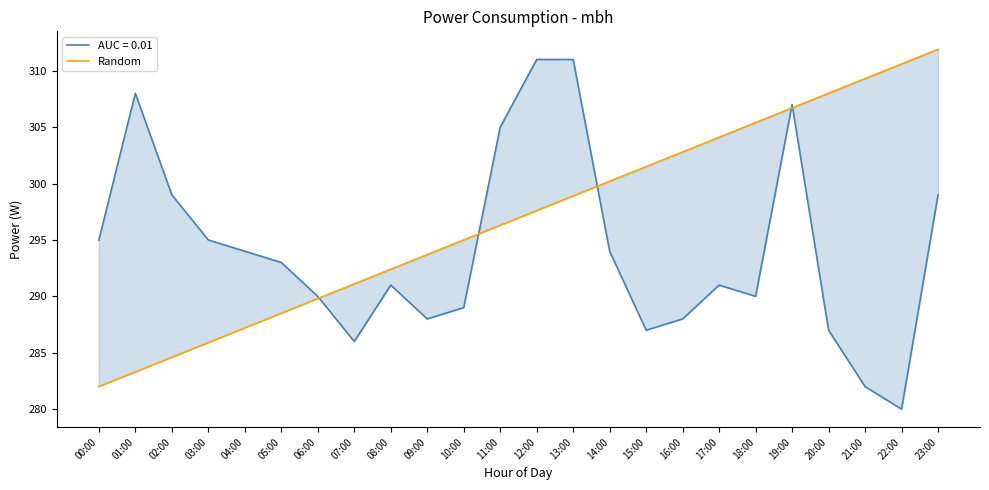

Between 03:00 and 19:00, which is larger?

19:00